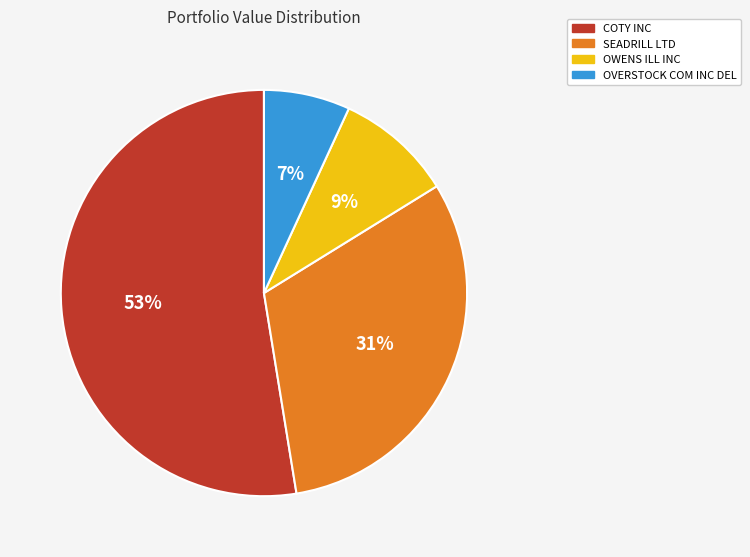

Which category accounts for the majority?

COTY INC